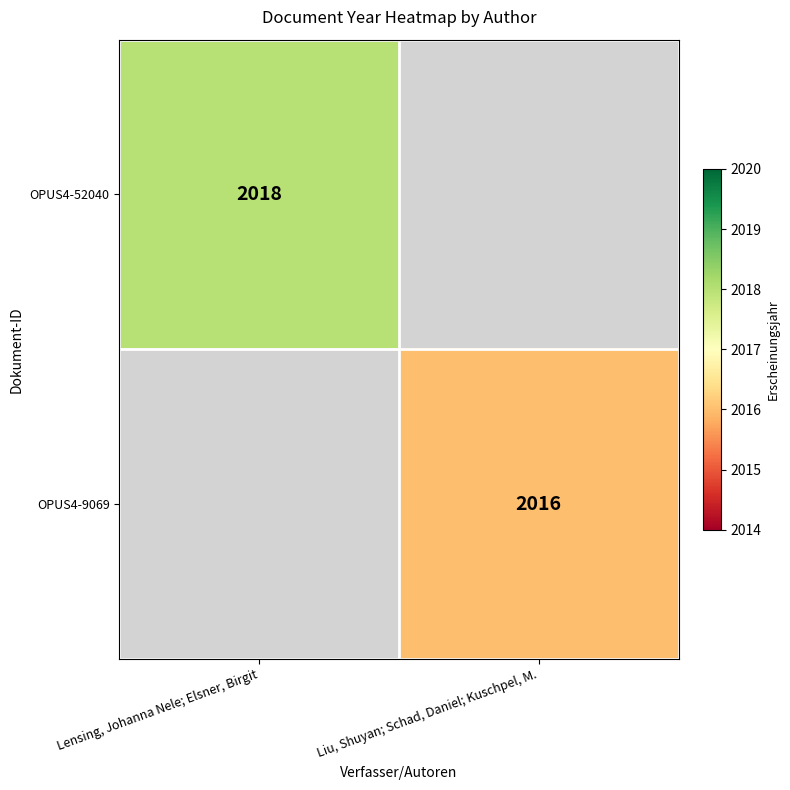

How many series are shown in this chart?

2